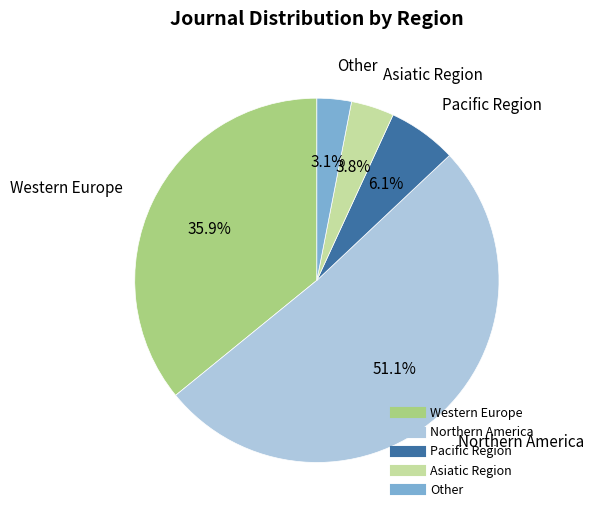

Is Western Europe the majority of the pie?

No